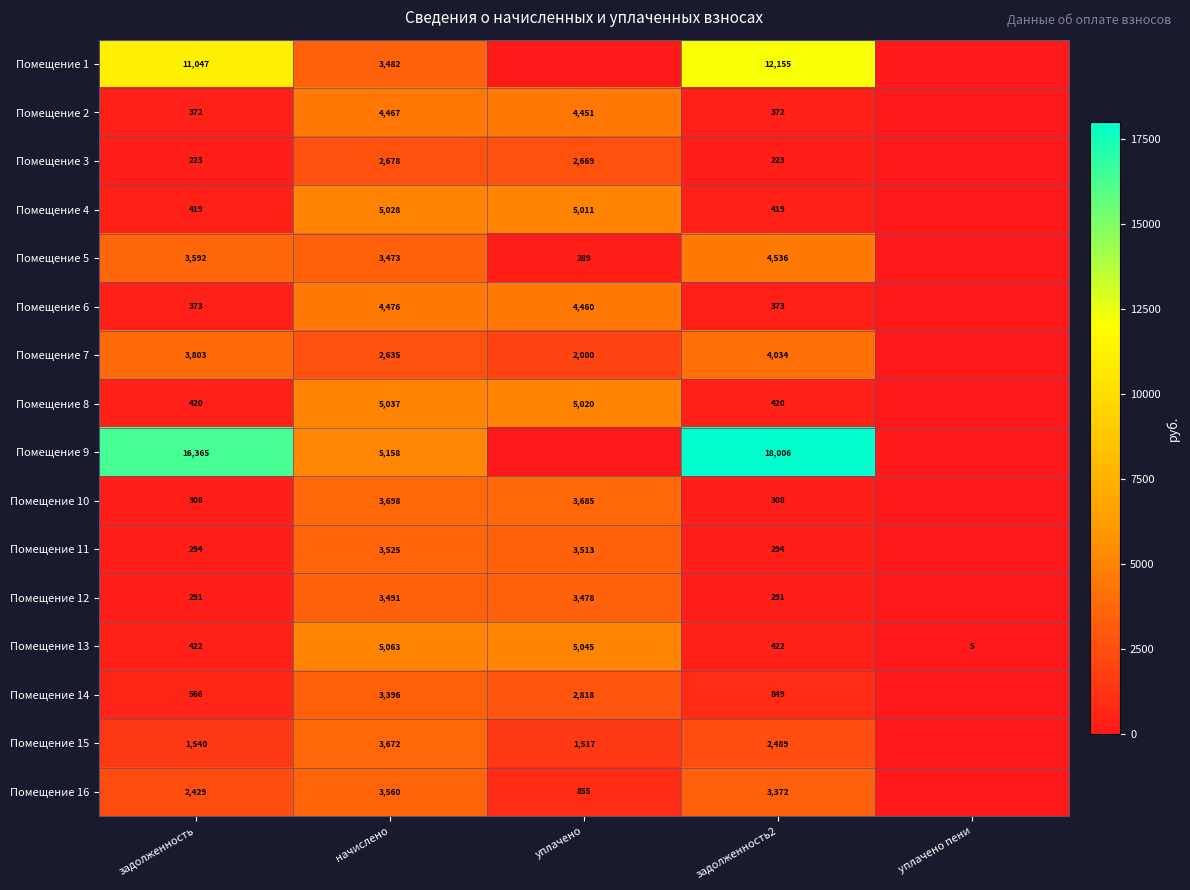

How many series are shown in this chart?

16